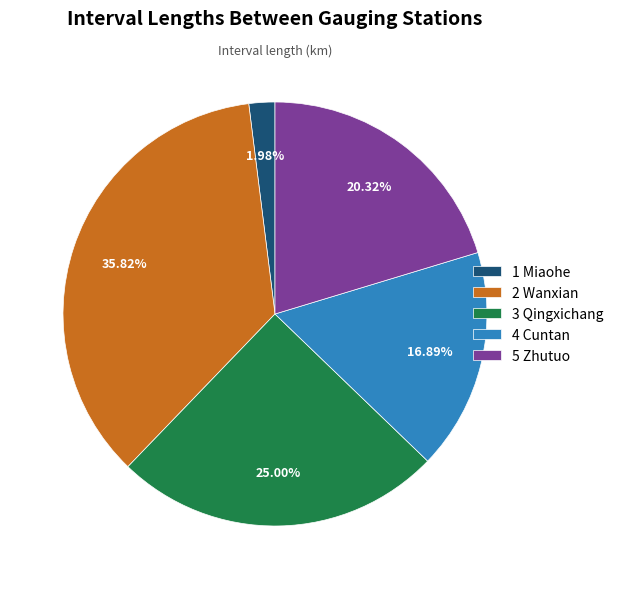

Count the number of slices in the pie.

5